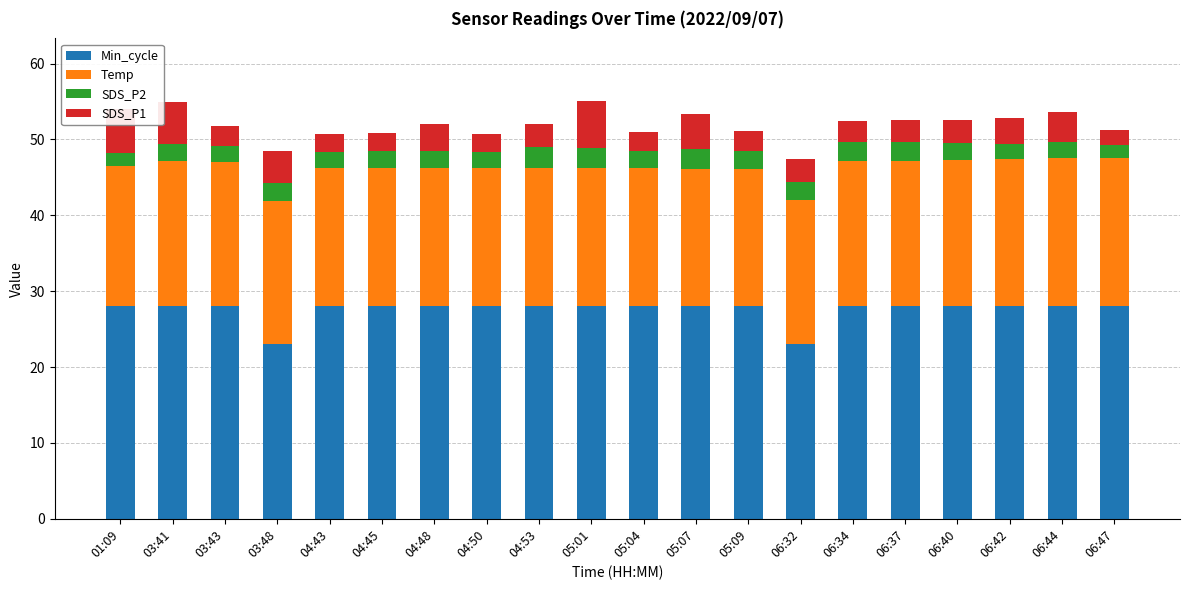

Are the bars horizontal?

No